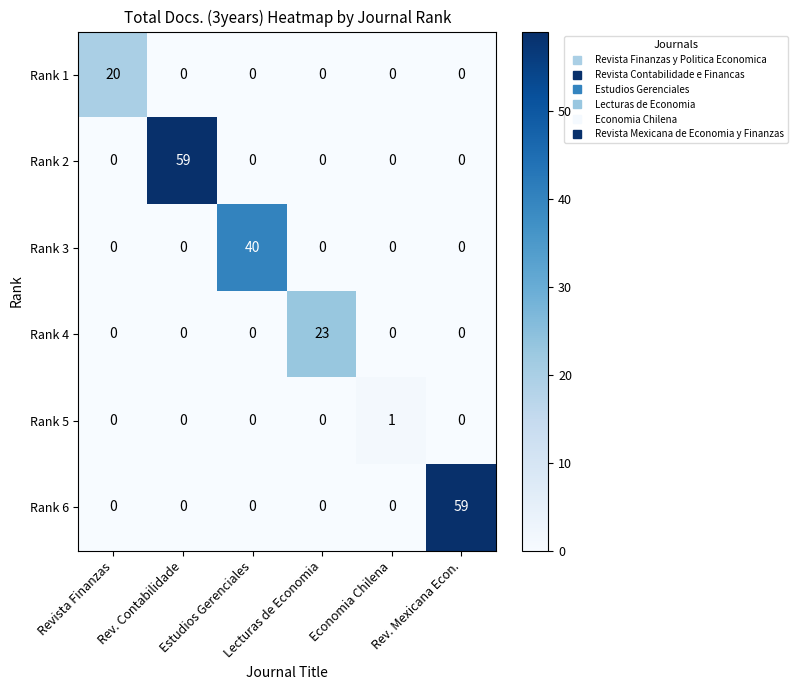

What is the maximum value shown in the chart?

59